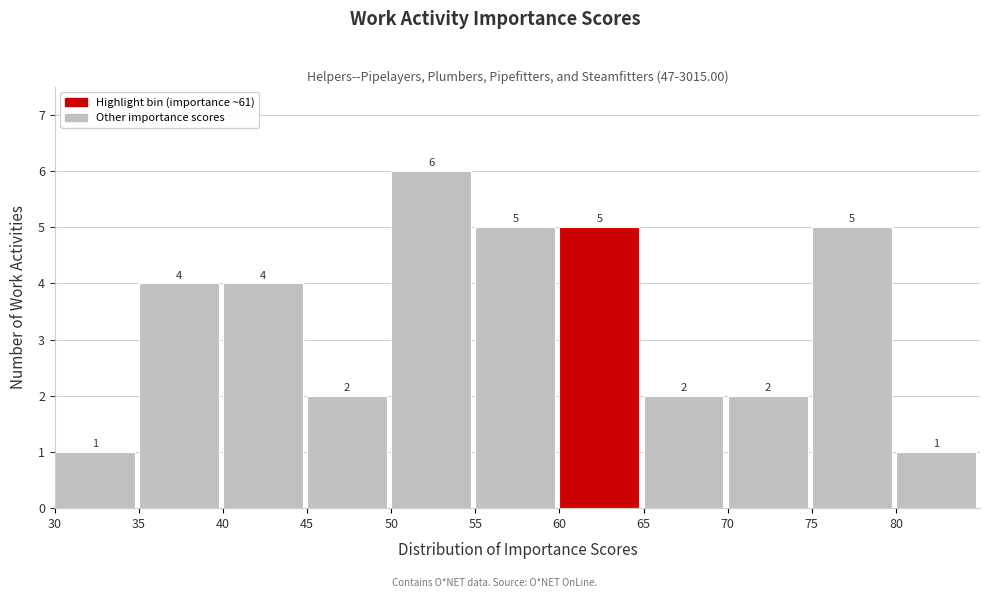

Which range on the x-axis has the tallest bar?

50 to 55